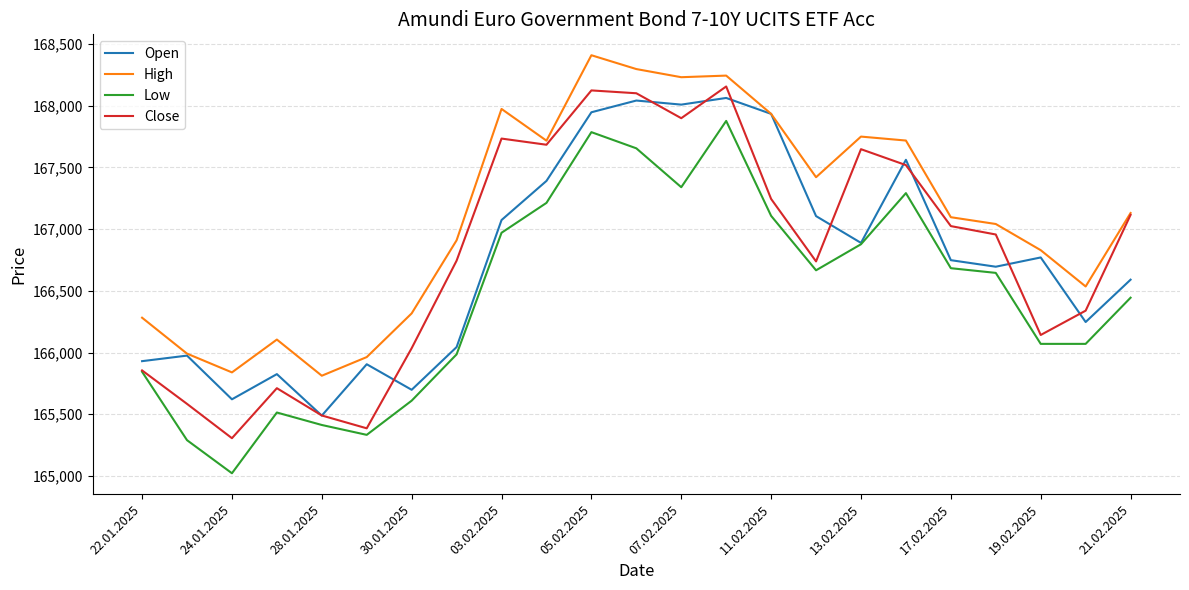

What is the lowest value of the Open series?

165489